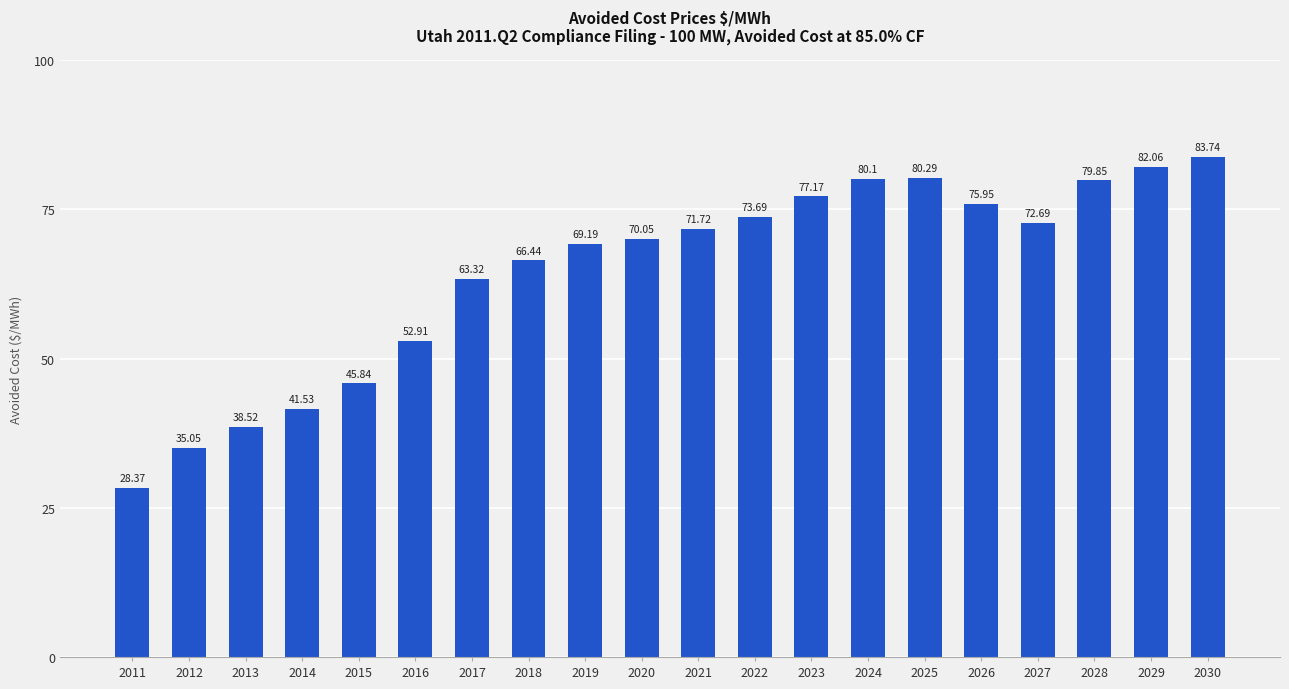

What is the sum of all values?

1288.5